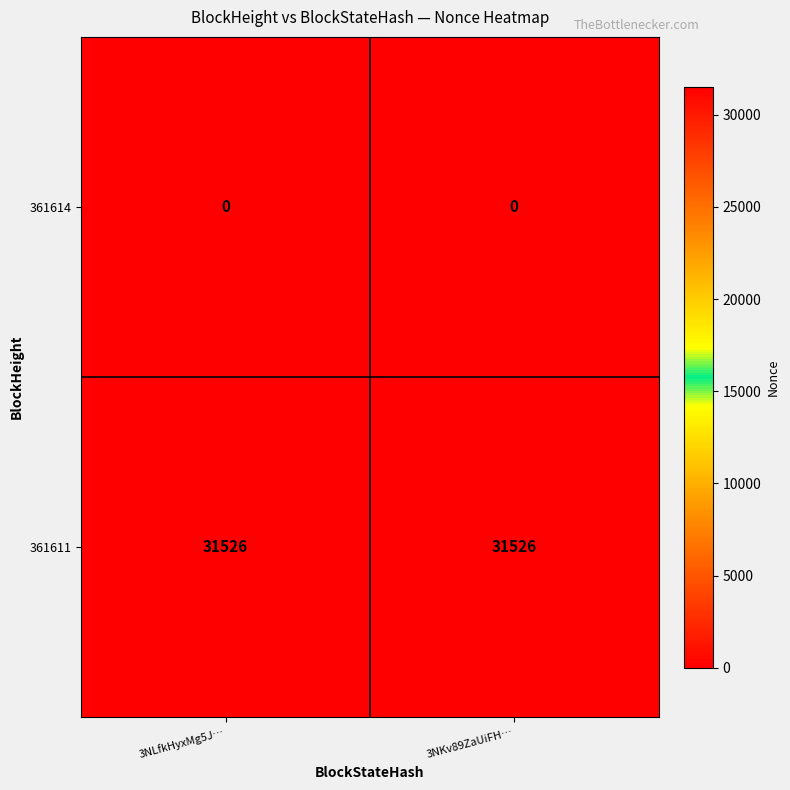

Read the 361611 value at 3NLfkHyxMg5J….

31526